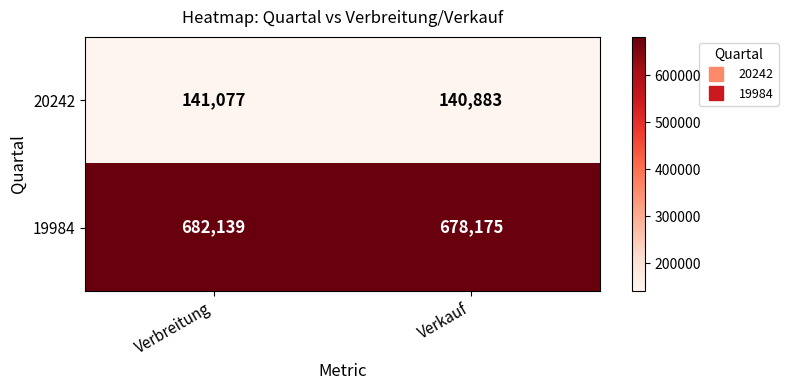

Reading left to right, extract all data points from this chart.

20242: Verbreitung=141077	Verkauf=140883
19984: Verbreitung=682139	Verkauf=678175